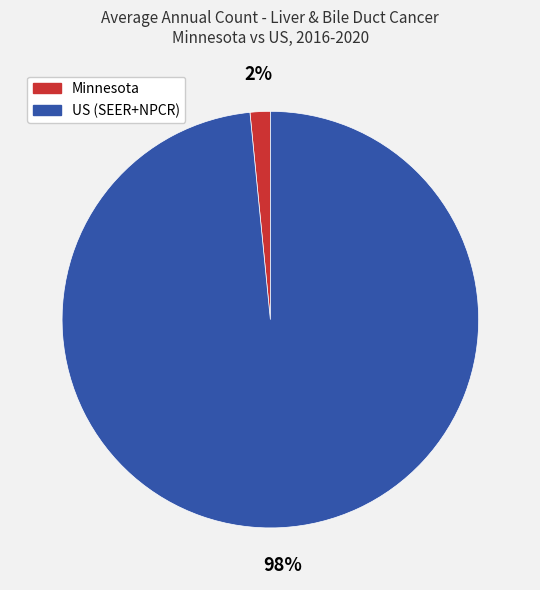

Which has a higher value, Minnesota or US (SEER+NPCR)?

US (SEER+NPCR)